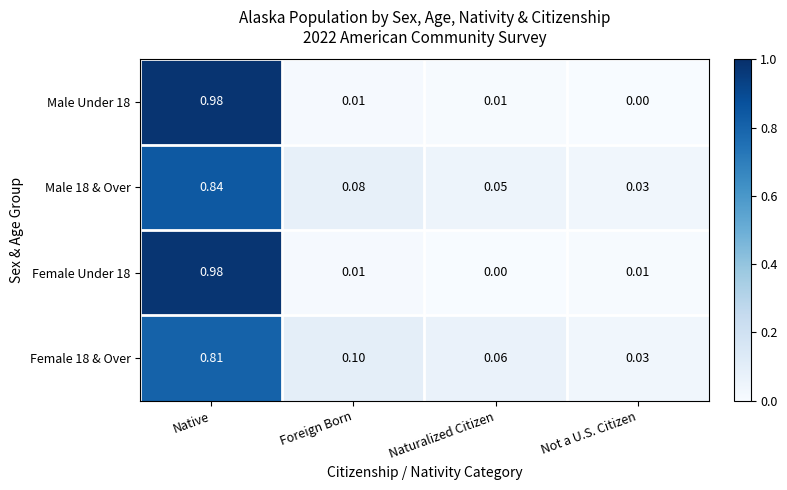

At which category is the sum across all series the highest?

Native